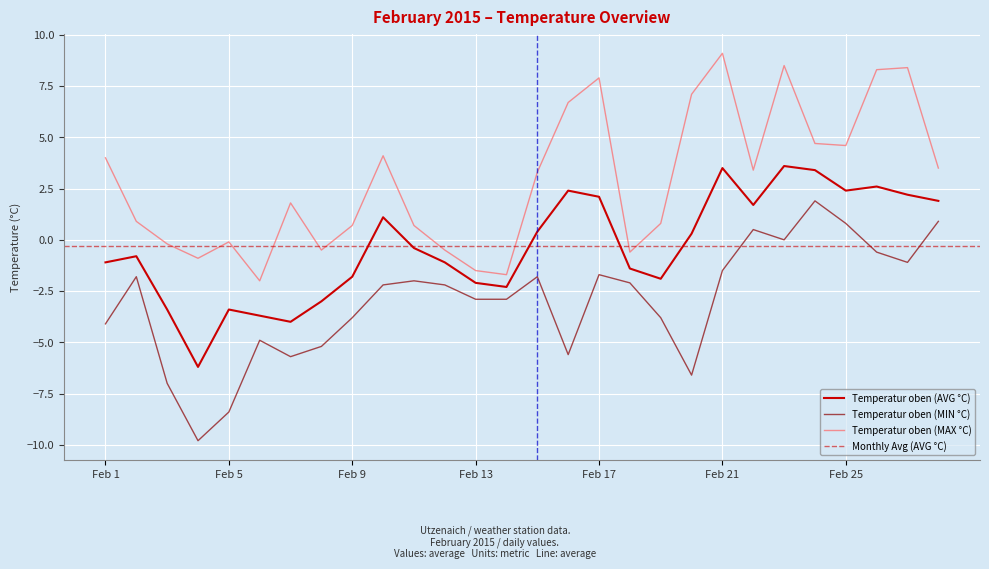

What is the approximate value of Temperatur oben (AVG °C) at Feb 1?

-1.1